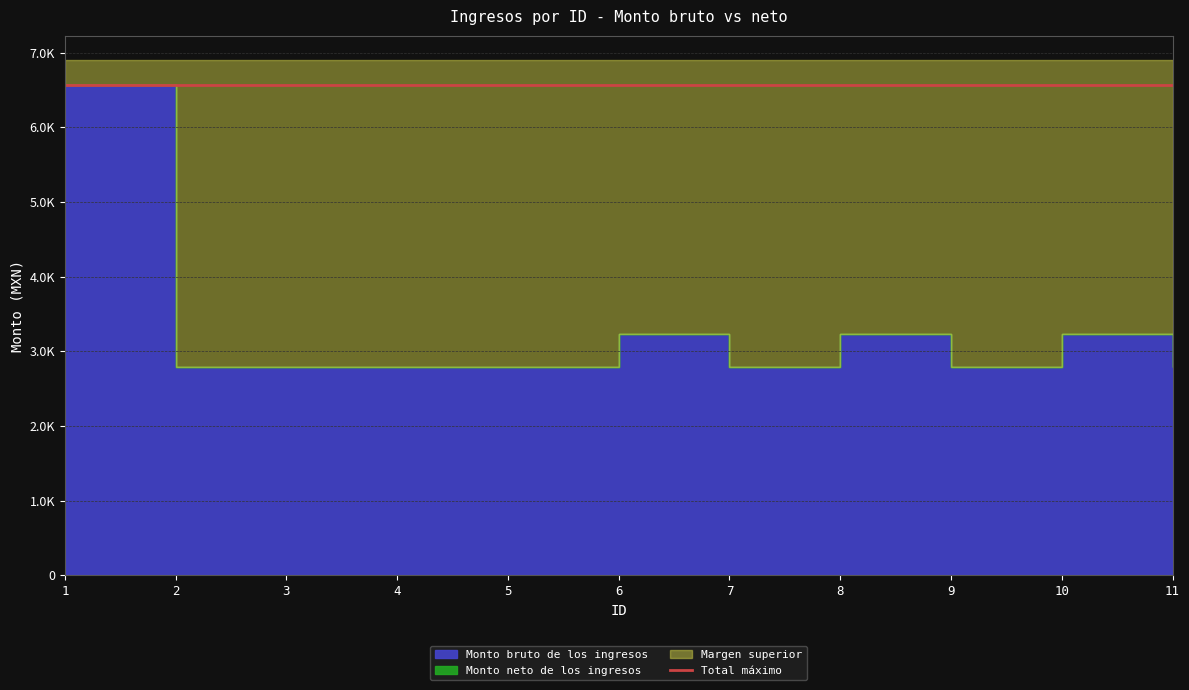

Is it true that Monto bruto de los ingresos equals 1976.4 at 8?

False